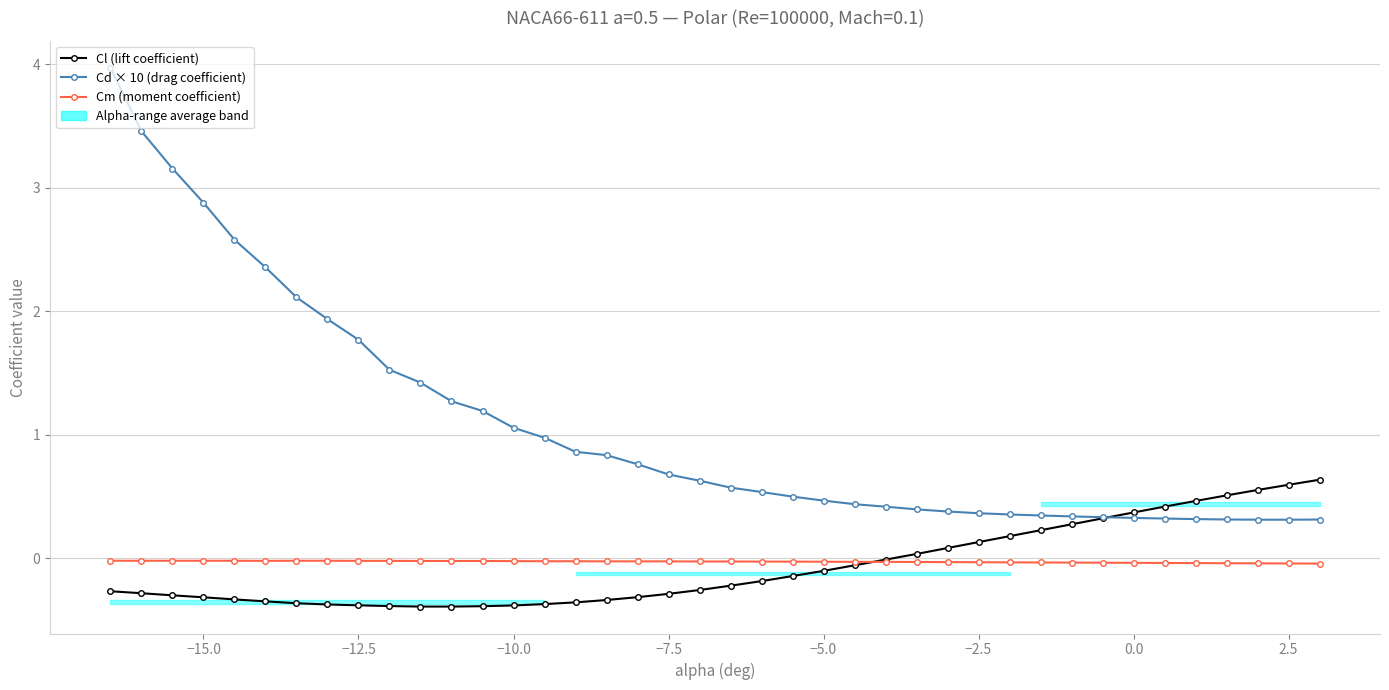

True or false: Cd × 10 (drag coefficient) has more than 1 interior local peaks.

False